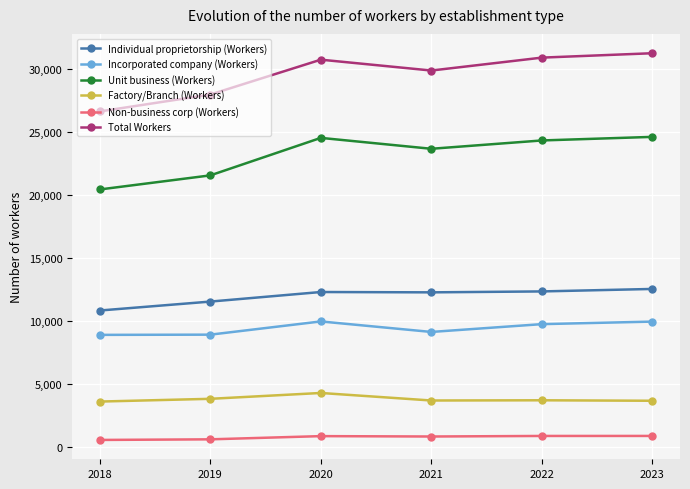

How many categories are shown in the chart?

6